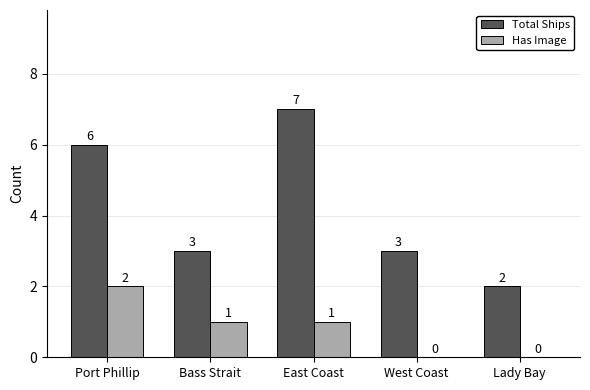

What is the sum of all Total Ships values?

21